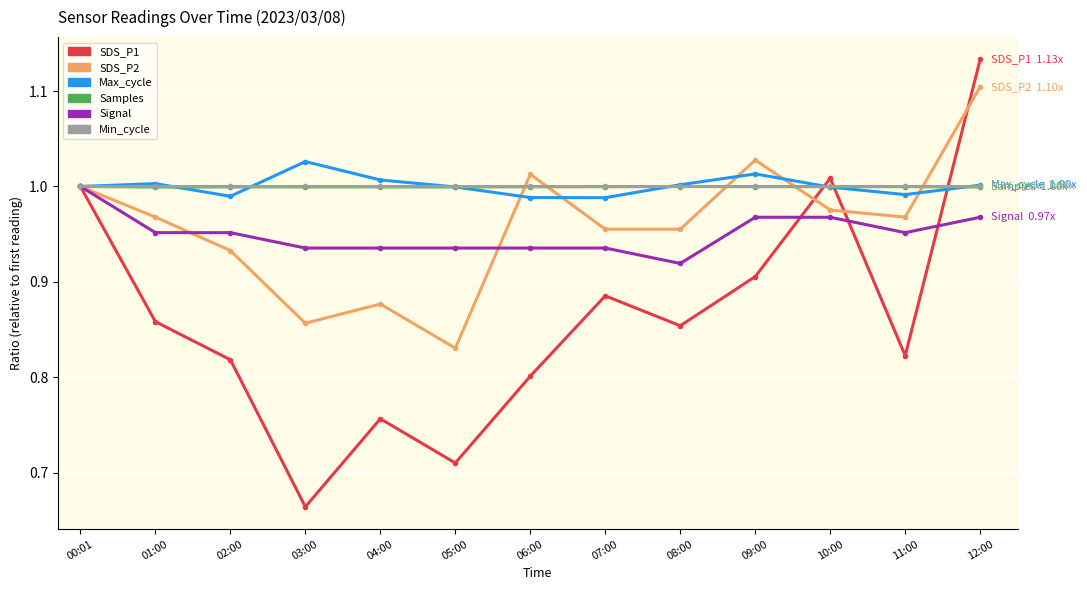

What is the label of the 12th point from the left?

11:00